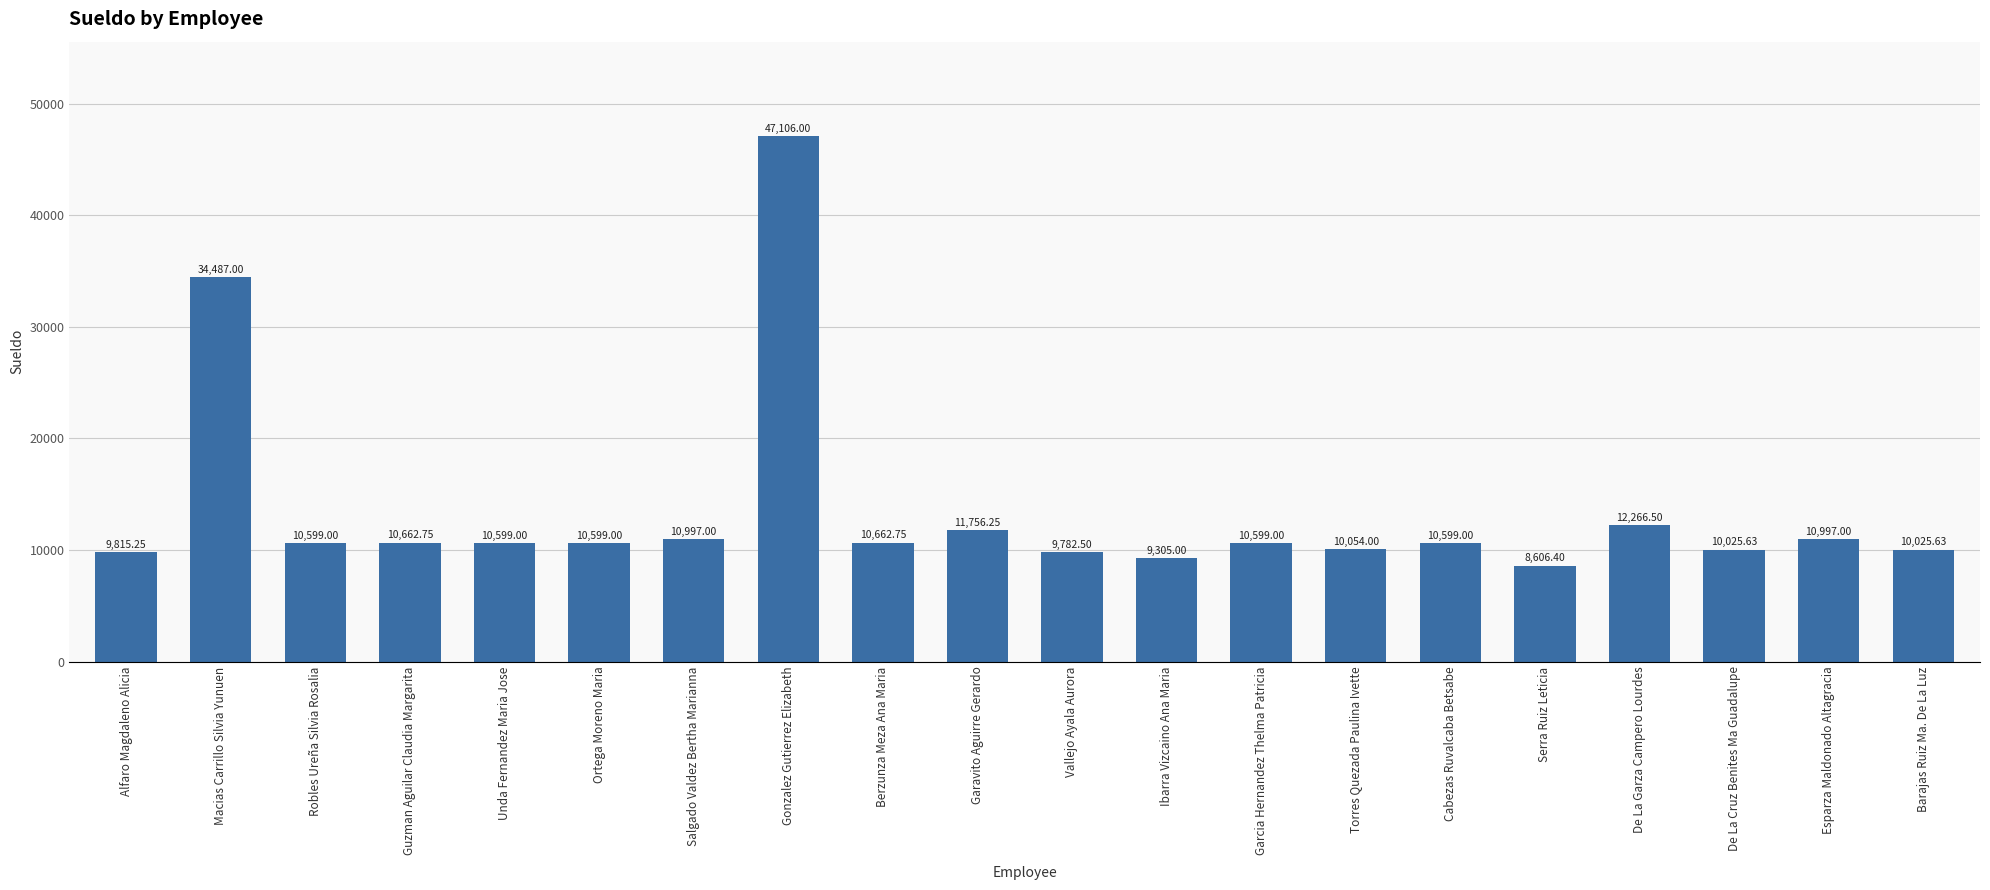

What is the sum of the values at Torres Quezada Paulina Ivette and Robles Ureña Silvia Rosalia?

20653.0